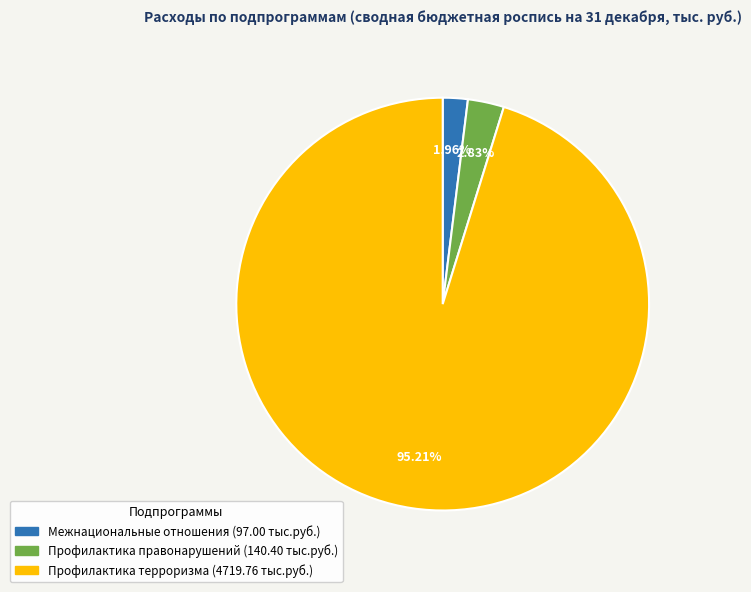

Which slice is the smallest?

Межнациональные отношения